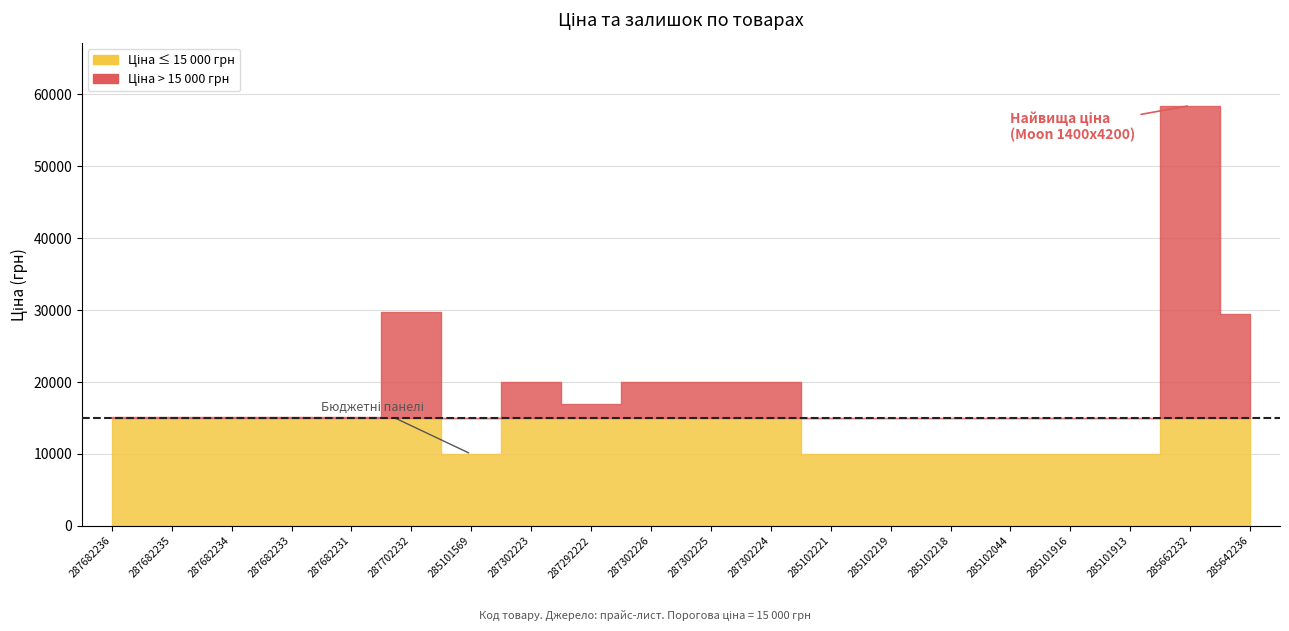

Does the chart have visible grid lines?

Yes